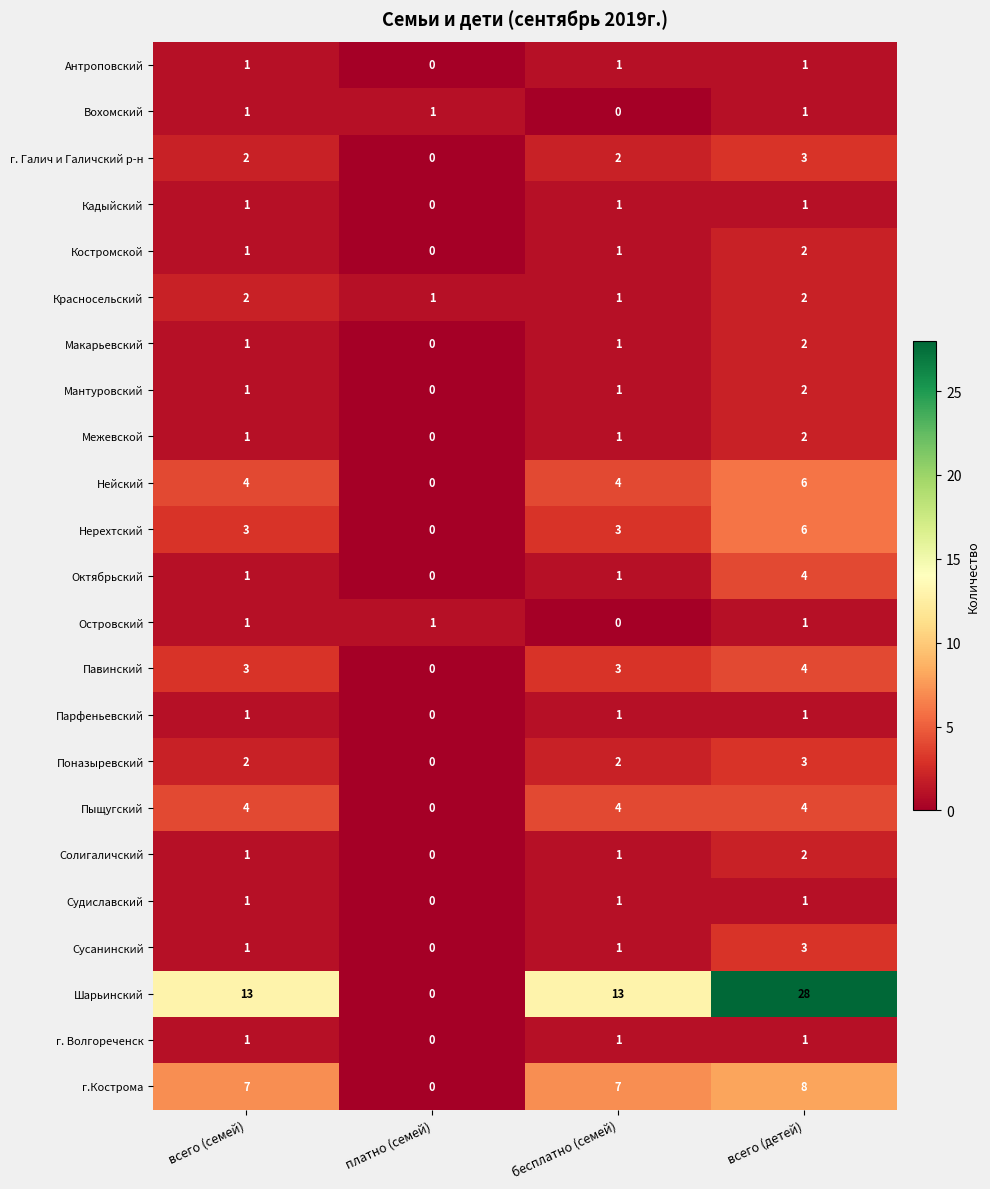

Count the Пыщугский values in the range 4 to 5.

3